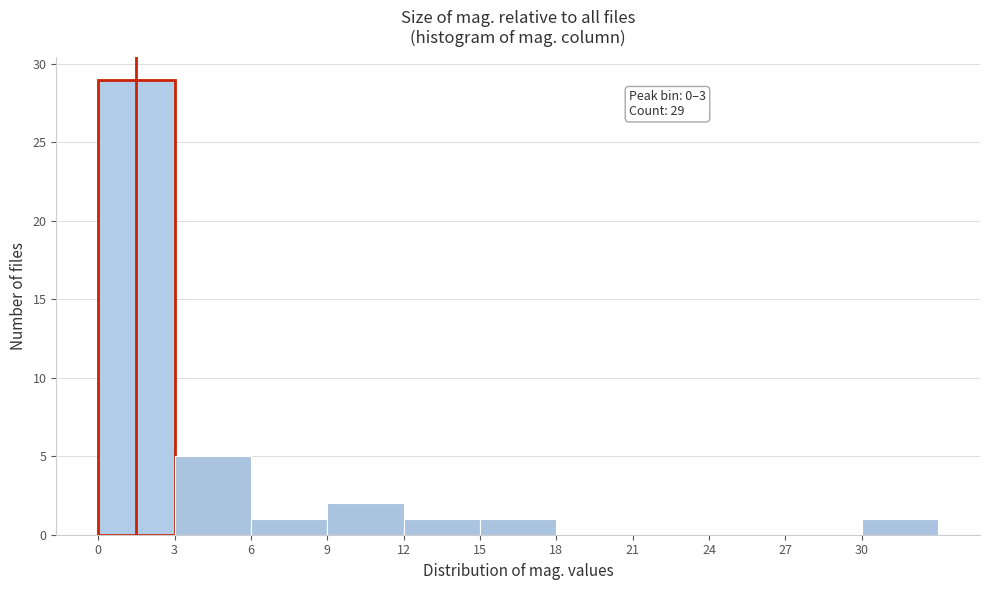

Over which range of the x-axis is the bar tallest?

0 to 3